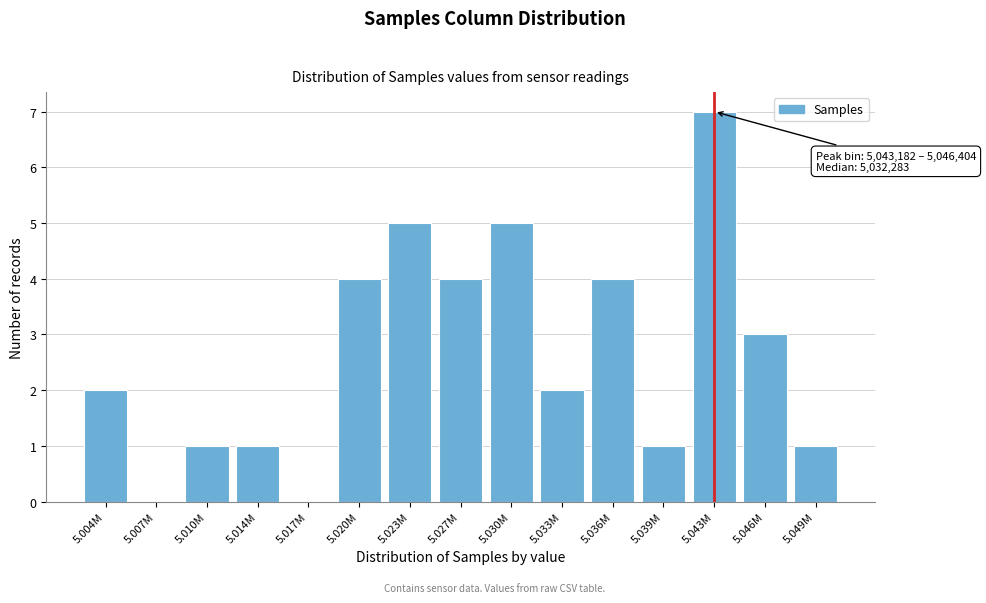

Reading right to left, extract all data points from this chart.

5.049M=1	5.046M=3	5.043M=7	5.039M=1	5.036M=4	5.033M=2	5.030M=5	5.027M=4	5.023M=5	5.020M=4	5.017M=0	5.014M=1	5.010M=1	5.007M=0	5.004M=2